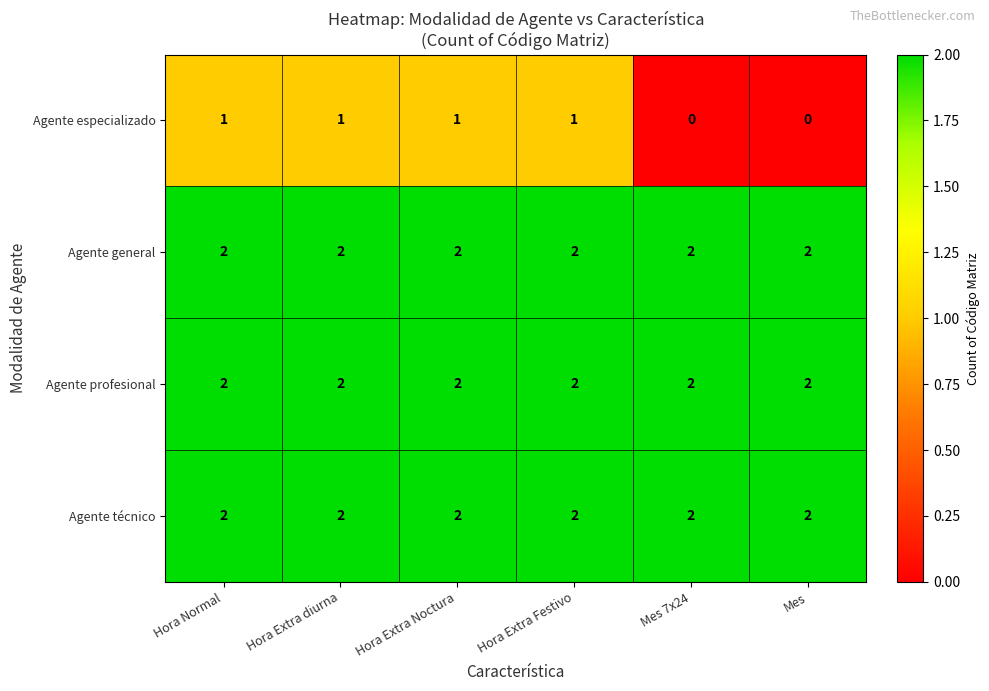

What is the total value across all series at Mes 7x24?

6